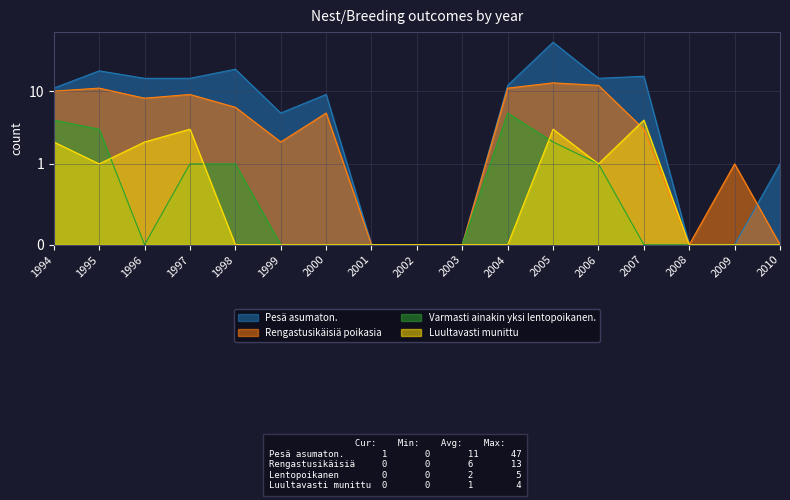

True or false: Luultavasti munittu has more than 1 points higher than both neighbors.

True